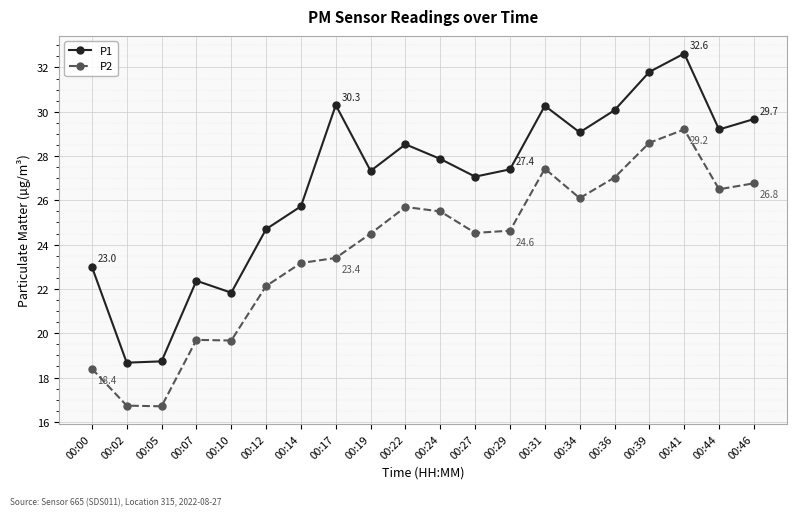

What is the difference between the second highest and minimum values in the P1 series?

13.1